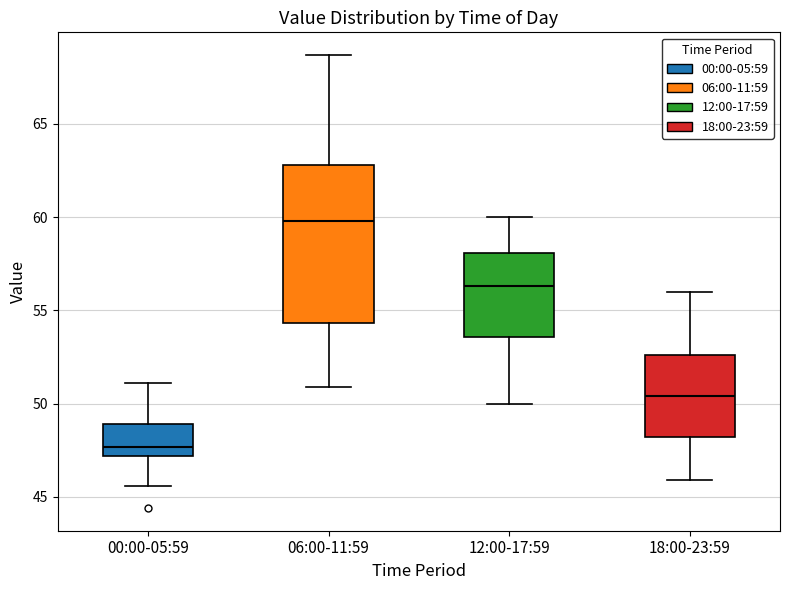

Which box has the highest median line?

06:00-11:59